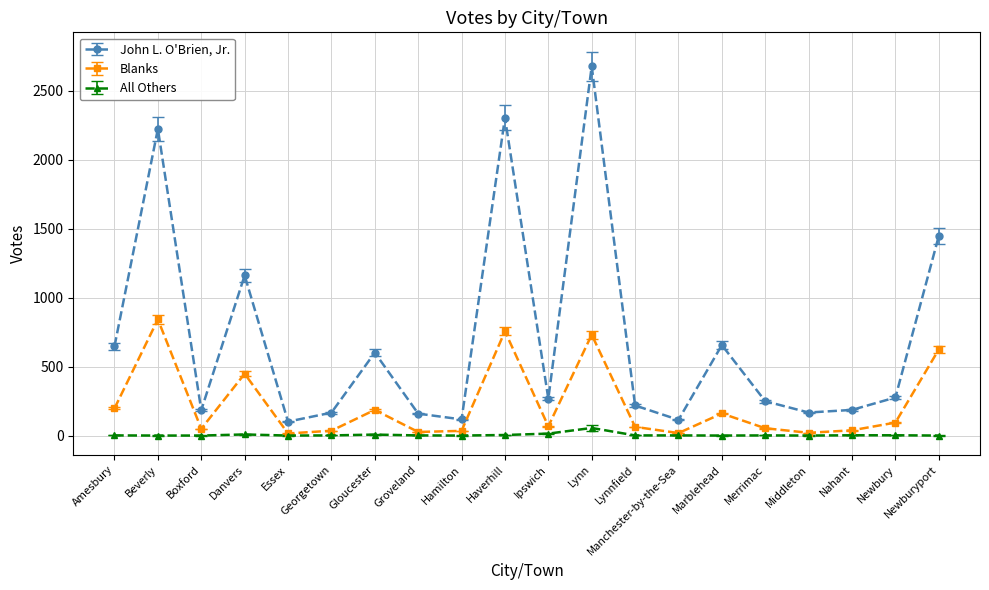

At which category does John L. O'Brien, Jr. reach its first local peak?

Beverly